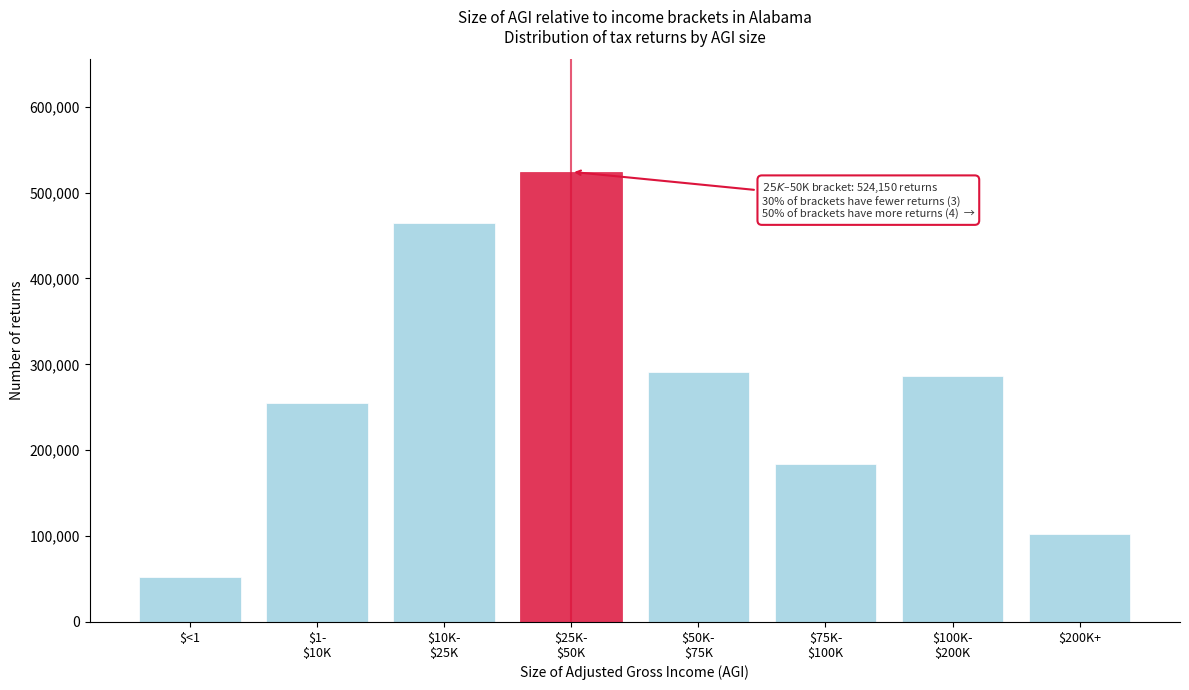

Reading right to left, list all the values displayed in this chart.

102100	286530	184460	291610	524150	465120	255300	52940